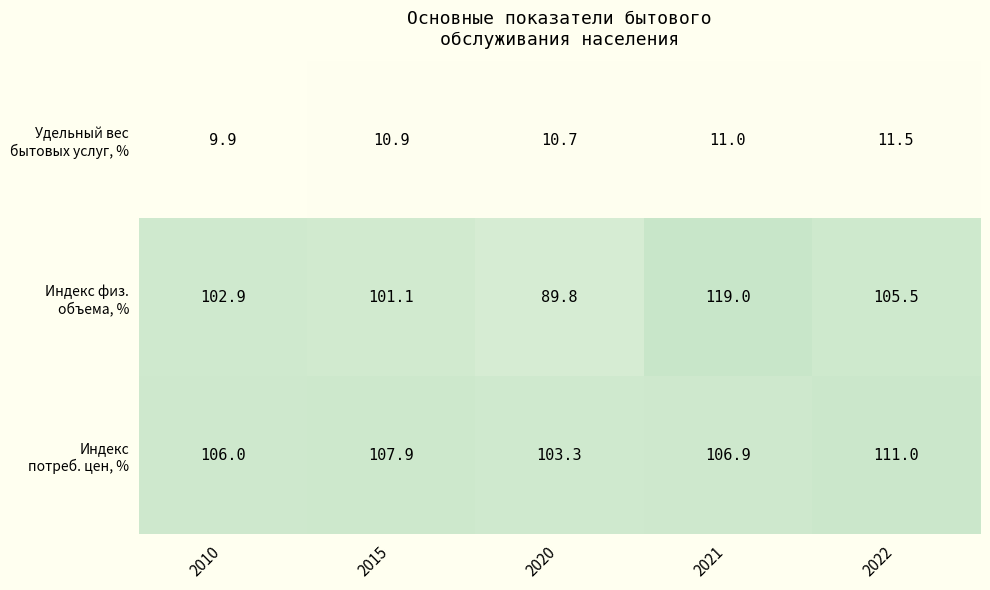

At which category does the chart reach its minimum across all series?

2010